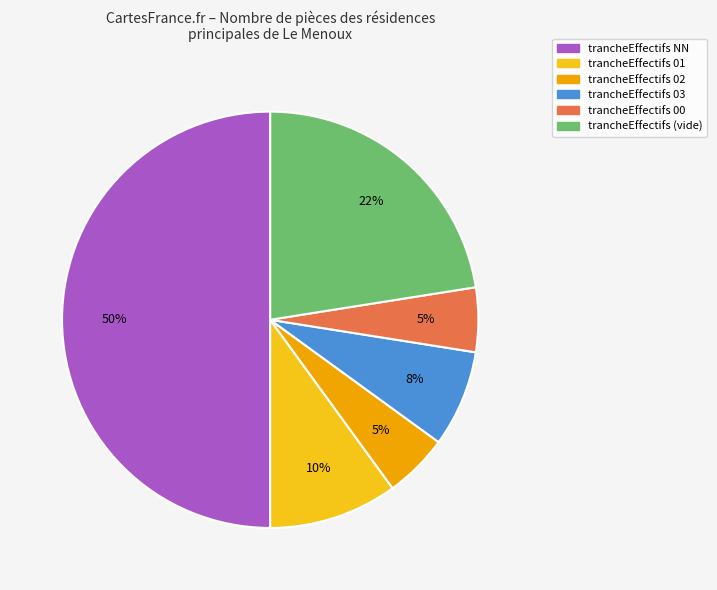

To the nearest percent, what is the average slice percentage?

17%